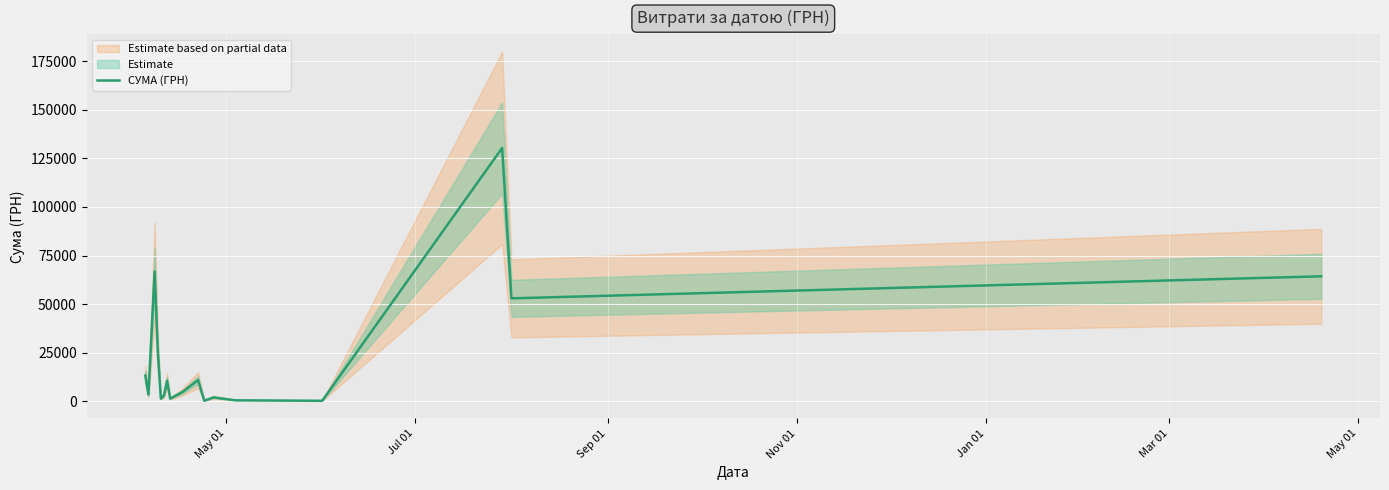

At which label does the data first exceed 4730?

May 01